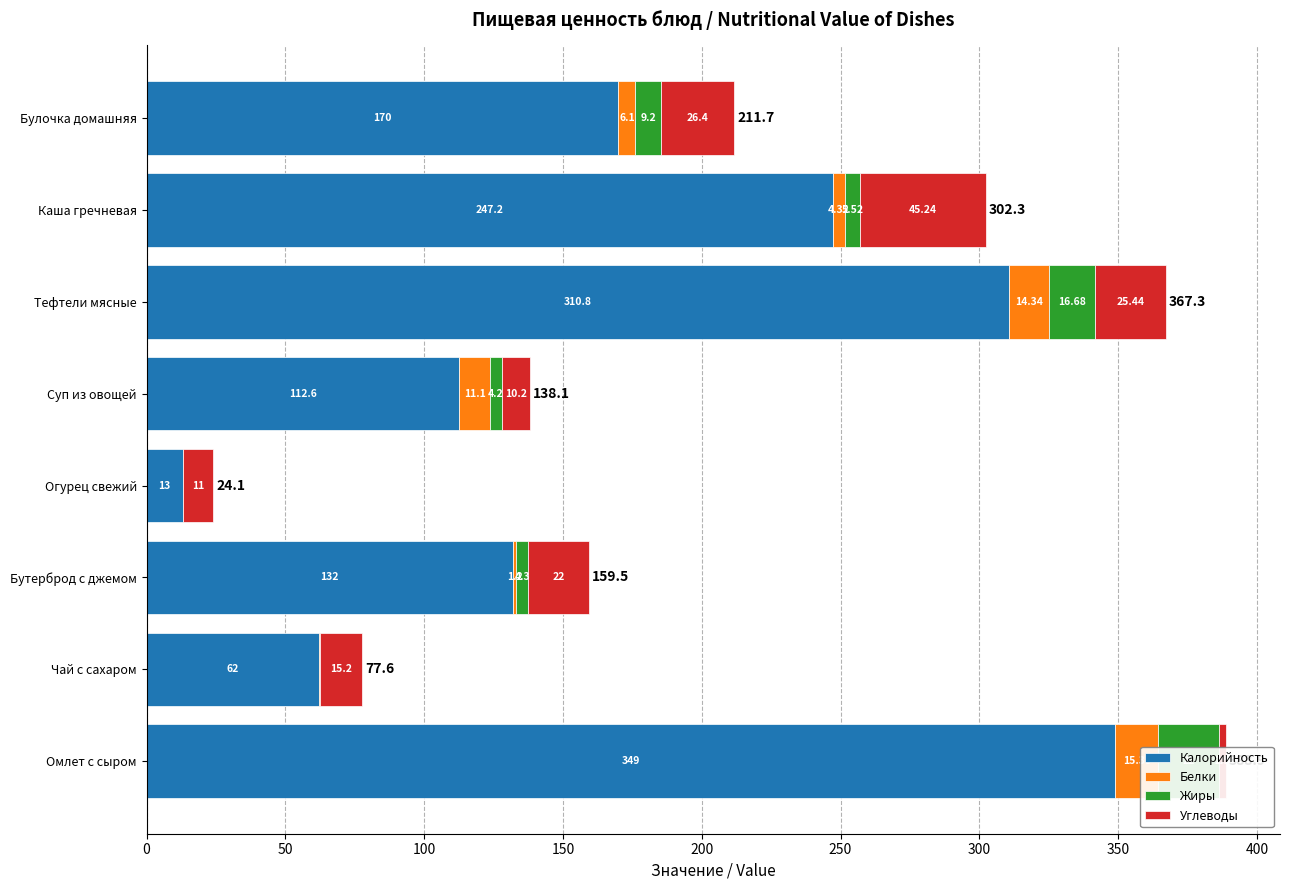

Is it true that Белки equals 0.1 at Чай с сахаром?

False